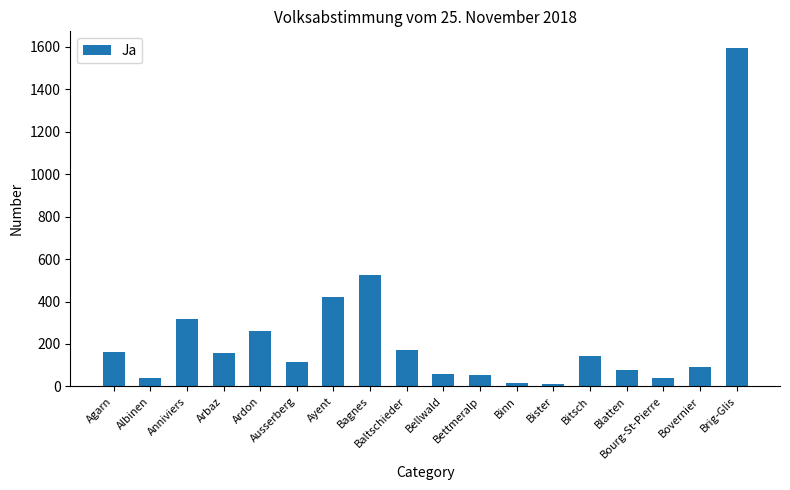

Which label corresponds to the largest value in the chart?

Brig-Glis